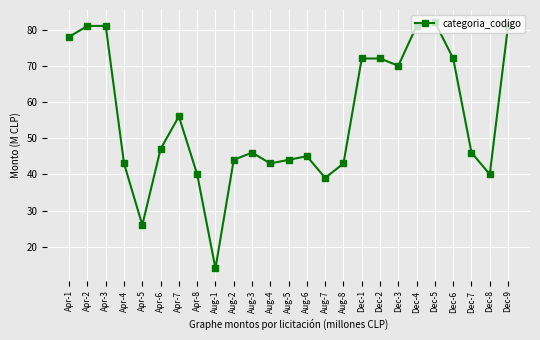

Where does the data first go above 46?

Apr-1